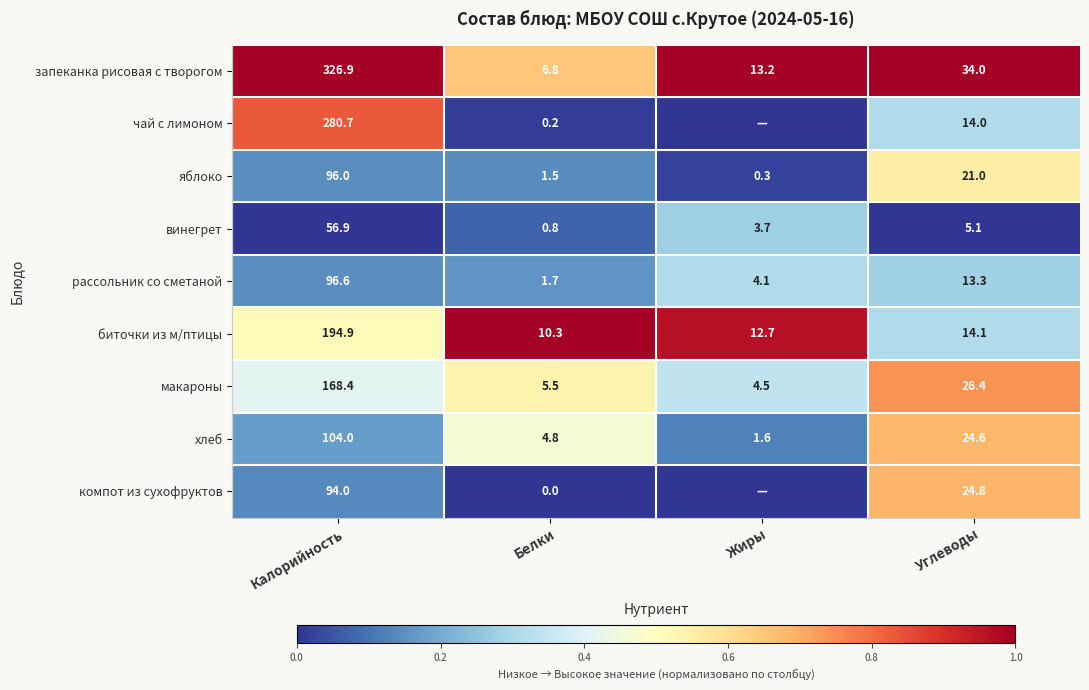

At which label does хлеб first exceed 24?

Калорийность